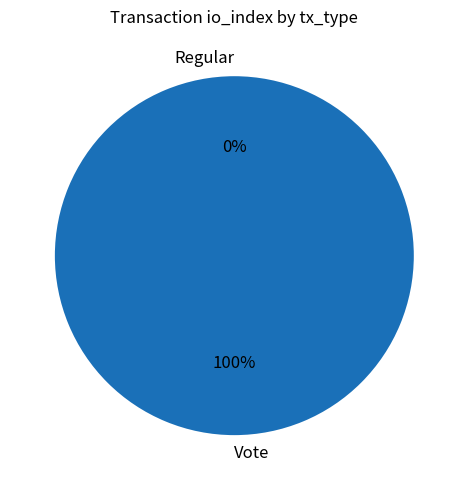

Which category accounts for the majority?

Vote